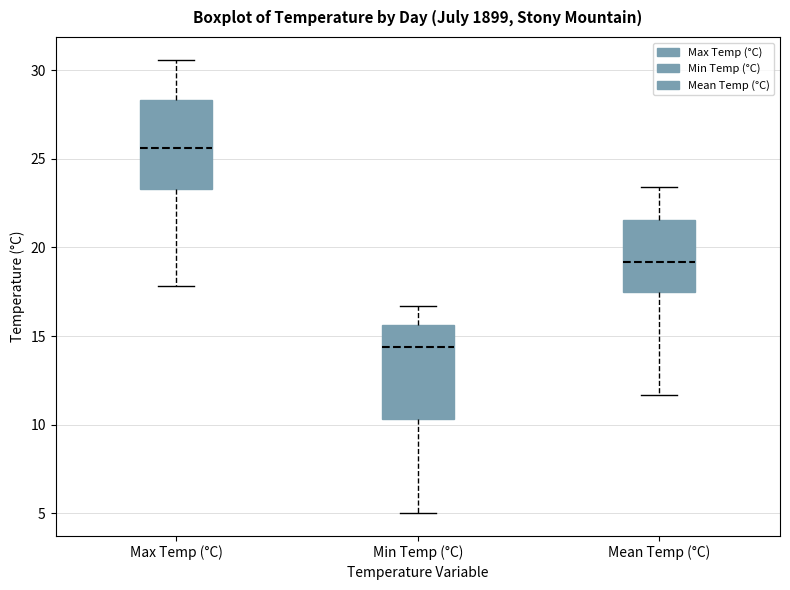

Reading left to right, read every box against the y-axis: the position of its median line, the range the box covers, and the ends of its whiskers. The values are not printed on the chart, so give them approximately, as read against the axis.

Max Temp (°C): median 25.5, box 23.5 to 28.5, whiskers 18.0 to 30.5
Min Temp (°C): median 14.5, box 10.5 to 15.5, whiskers 5.0 to 16.5
Mean Temp (°C): median 19.0, box 17.5 to 21.5, whiskers 11.5 to 23.5